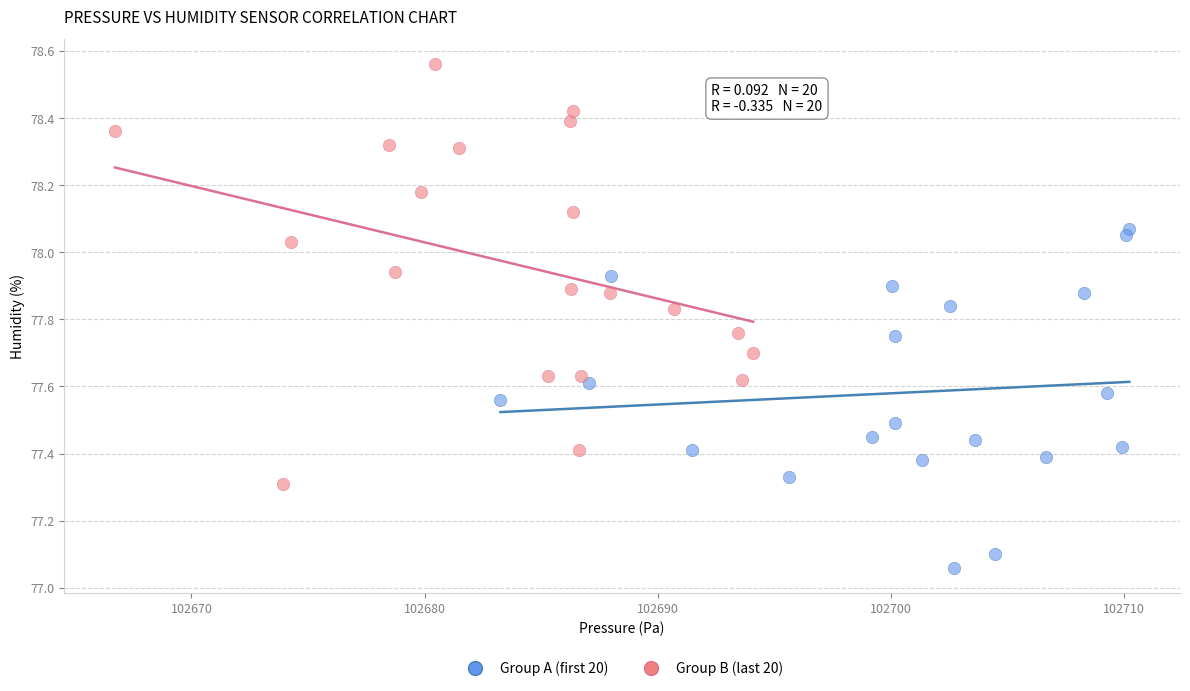

Which series has the largest Y range (max minus min)?

Group B (last 20)